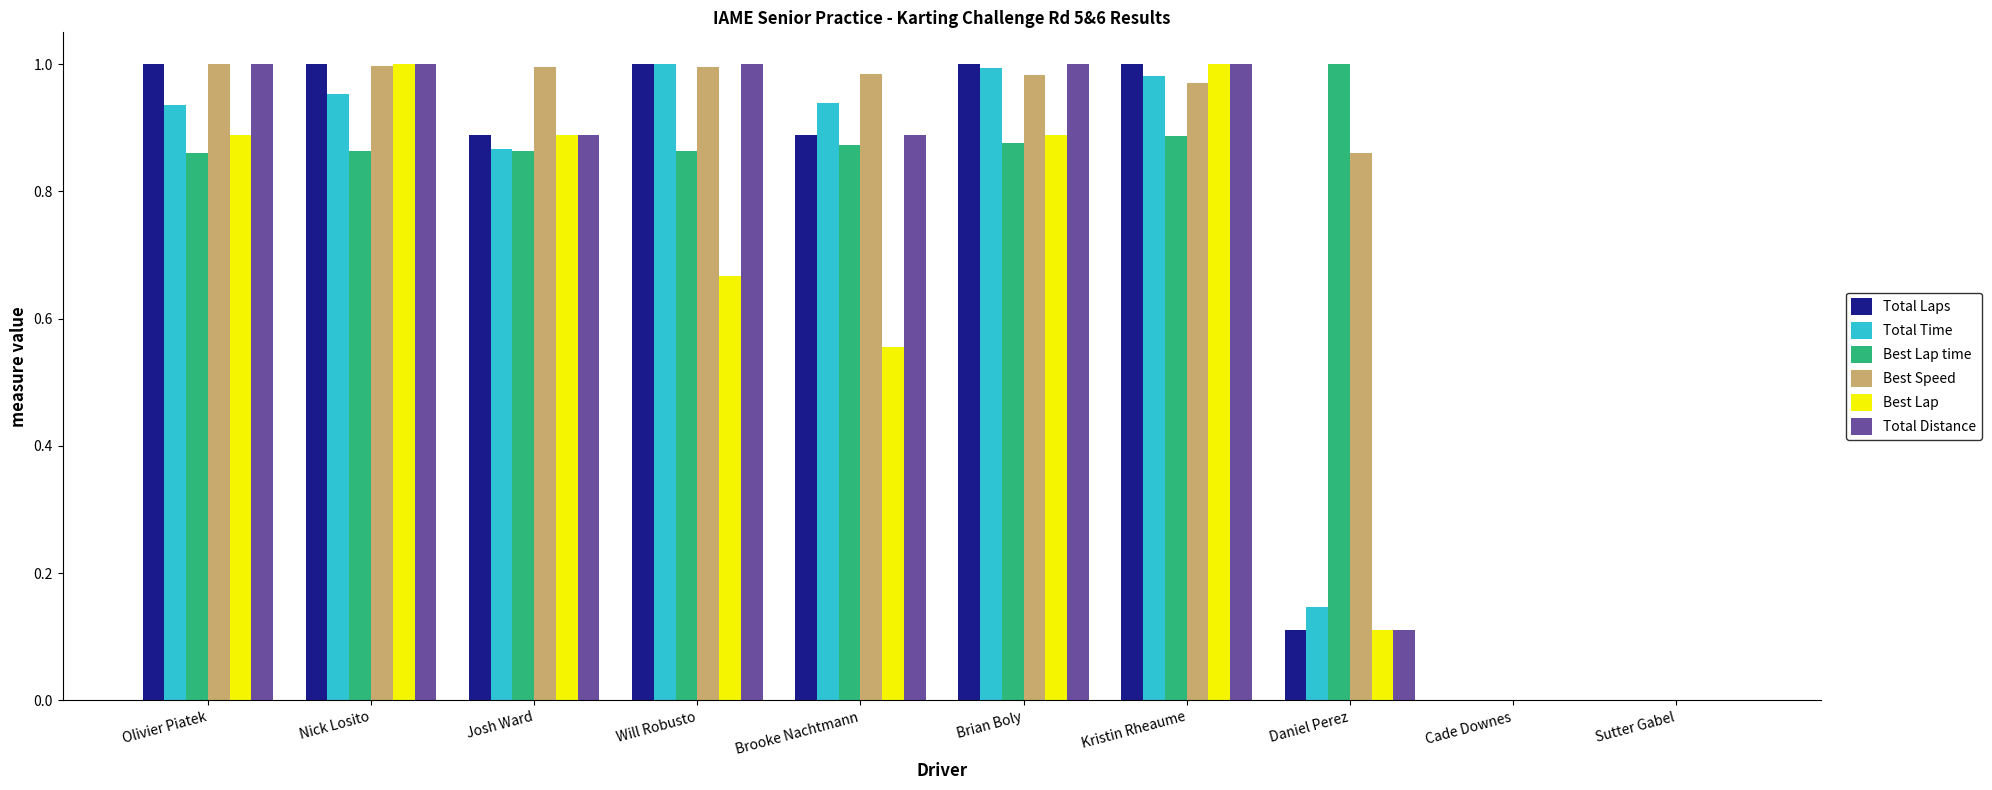

Which series has the largest total across all categories?

Best Speed